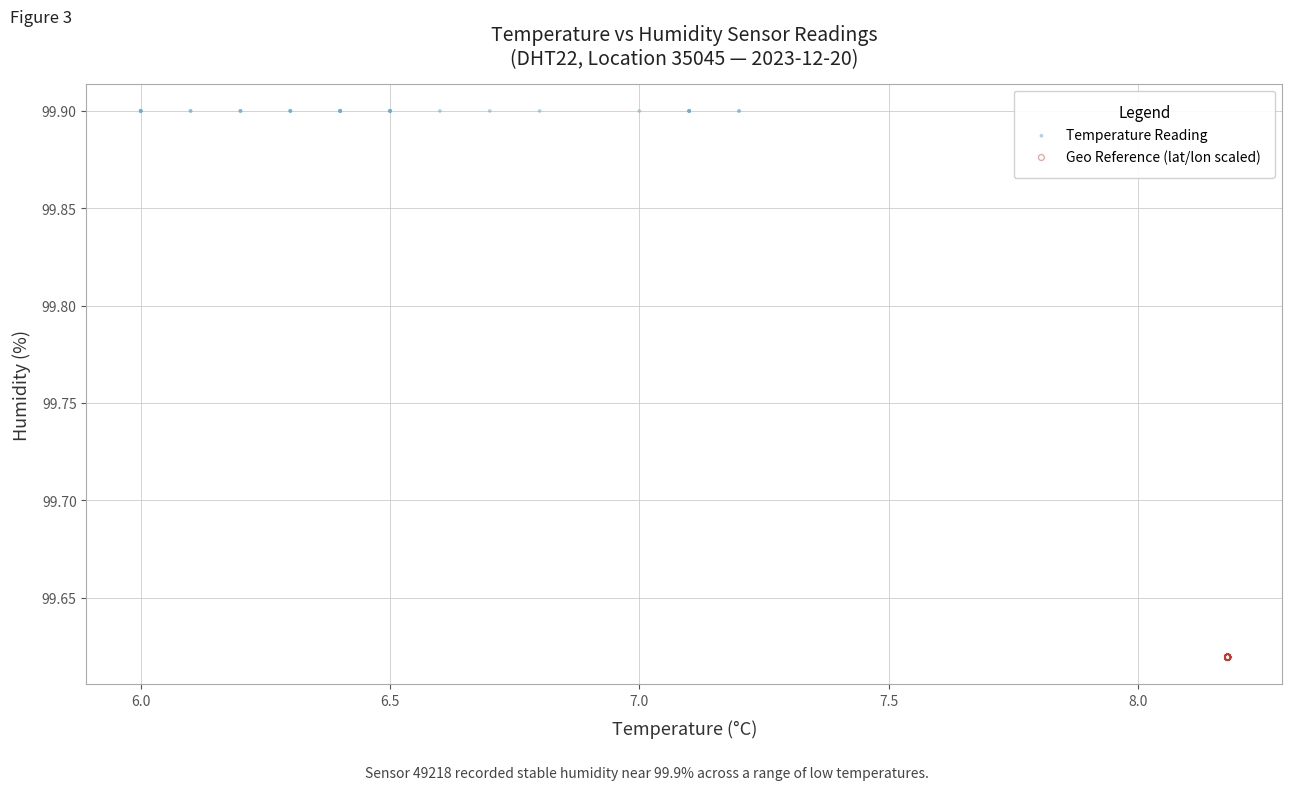

Which series reaches the minimum Y coordinate?

Geo Reference (lat/lon scaled)